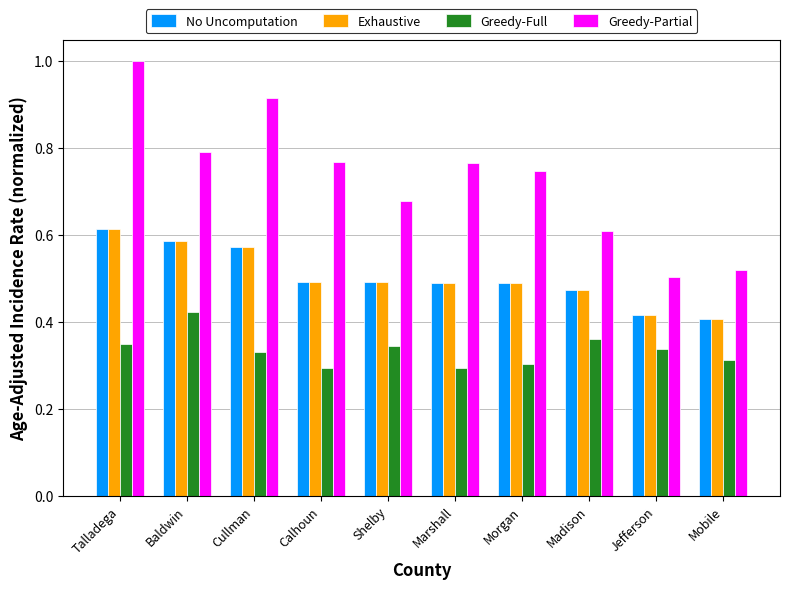

The value of Exhaustive at Baldwin is 0.9. True or false?

False